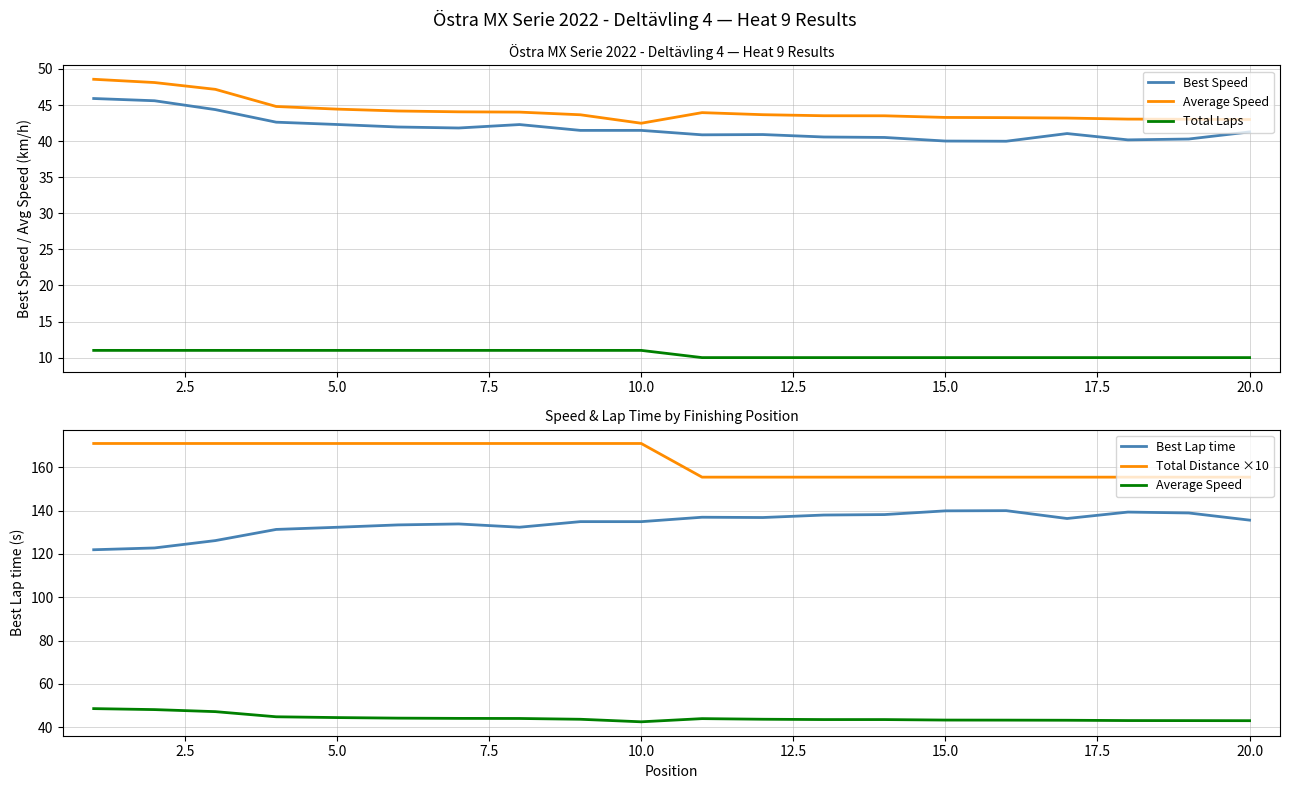

What is the difference between the highest and lowest values at 2.5?

160.1